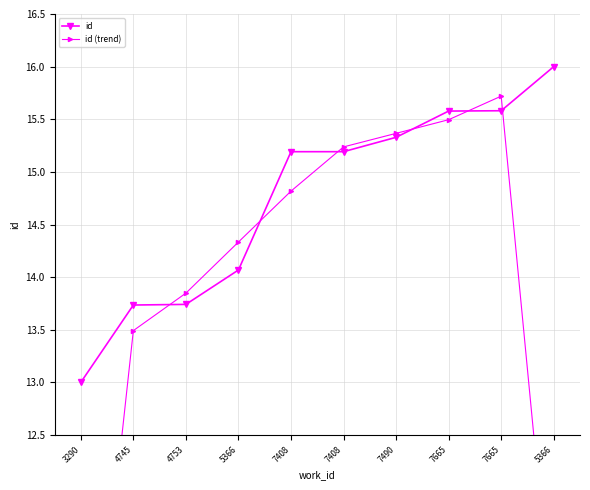

What are all the series names shown in the legend?

id, id (trend)